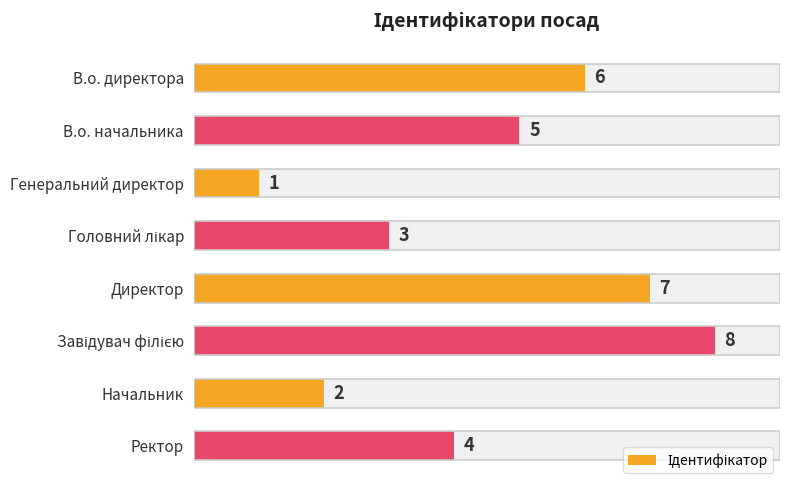

How many categories are shown in the chart?

8